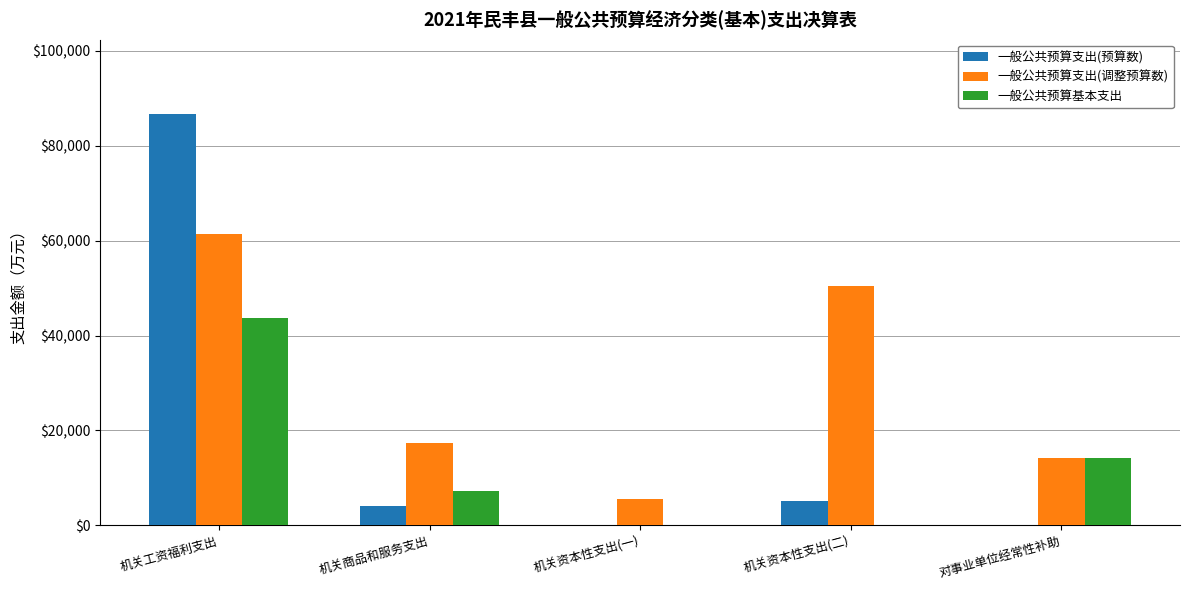

Which category has the highest value in the 一般公共预算基本支出 series?

机关工资福利支出